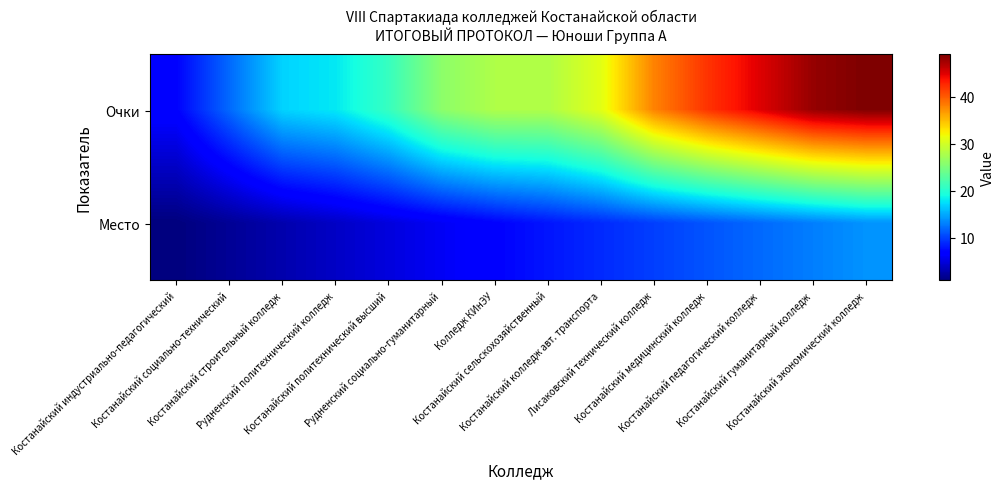

What is the minimum value shown in the chart?

1